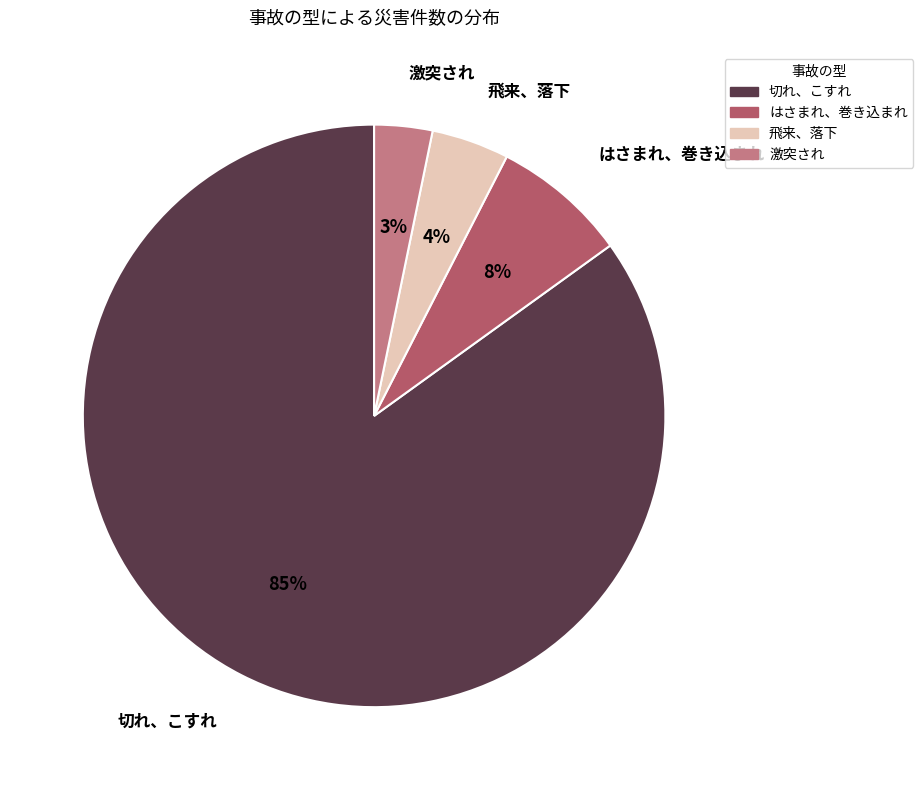

Which slice is the smallest?

激突され